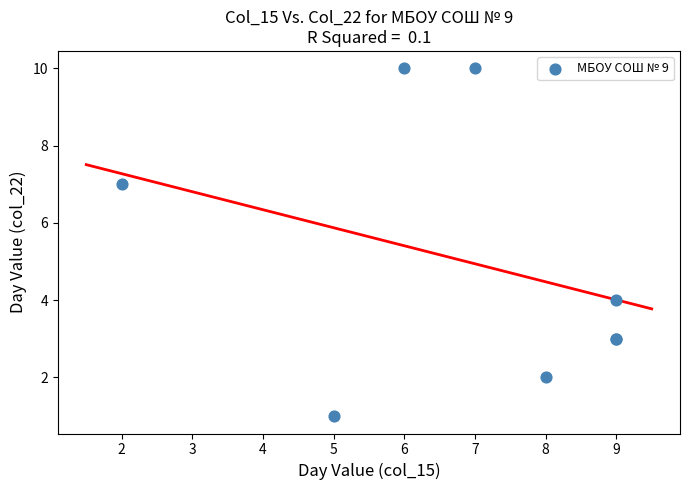

What Y value in the scatter plot is closest to 5?

4